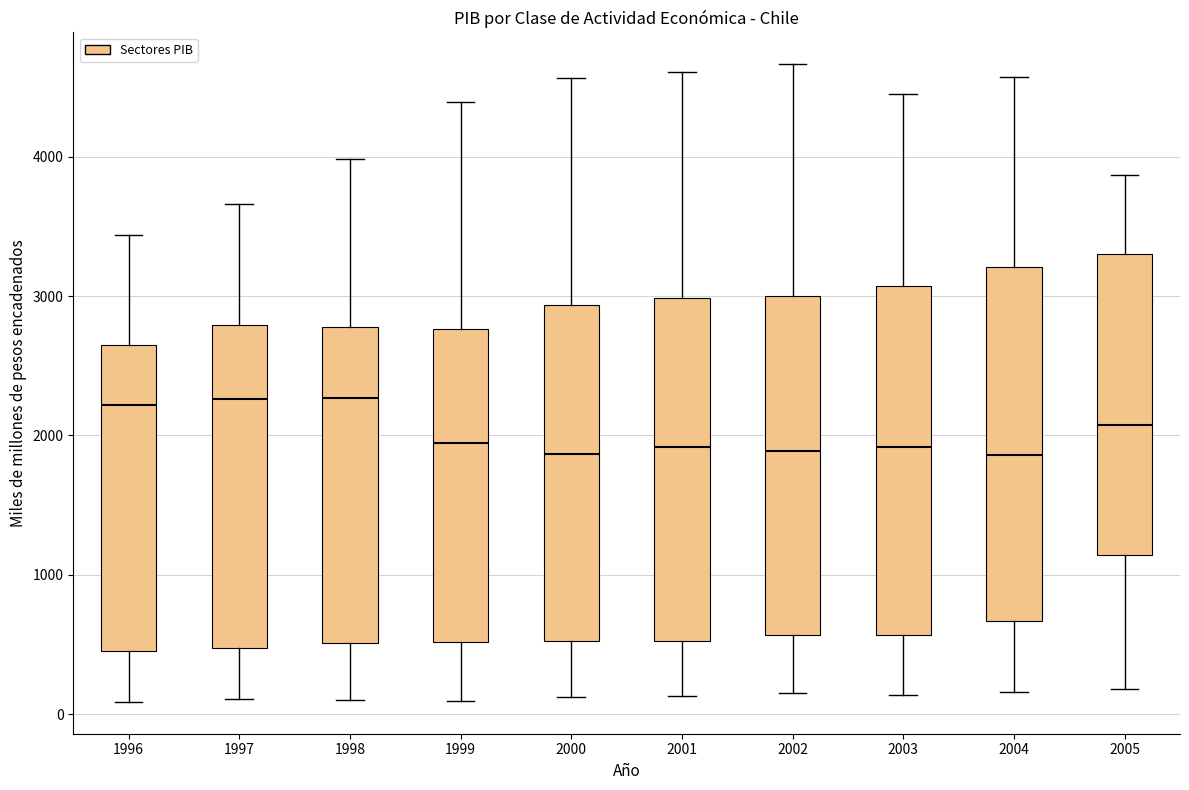

Reading left to right, transcribe this box plot: for each box, give where its median line is, the range the box spans, and where its two whiskers end, as read against the y-axis. The values are not printed on the chart, so give them approximately, as read against the axis.

1996: median 2200, box 500 to 2600, whiskers 100 to 3400
1997: median 2300, box 500 to 2800, whiskers 100 to 3700
1998: median 2300, box 500 to 2800, whiskers 100 to 4000
1999: median 1900, box 500 to 2800, whiskers 100 to 4400
2000: median 1900, box 500 to 2900, whiskers 100 to 4600
2001: median 1900, box 500 to 3000, whiskers 100 to 4600
2002: median 1900, box 600 to 3000, whiskers 200 to 4700
2003: median 1900, box 600 to 3100, whiskers 100 to 4400
2004: median 1900, box 700 to 3200, whiskers 200 to 4600
2005: median 2100, box 1100 to 3300, whiskers 200 to 3900